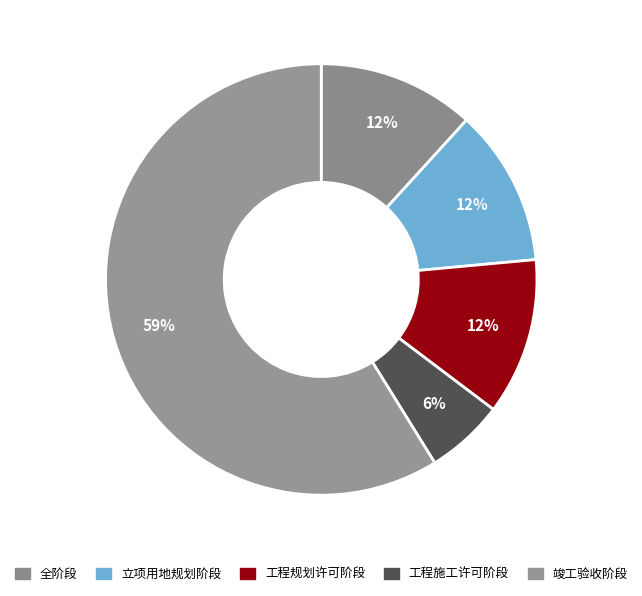

To the nearest percent, what portion does 全阶段 represent?

12%